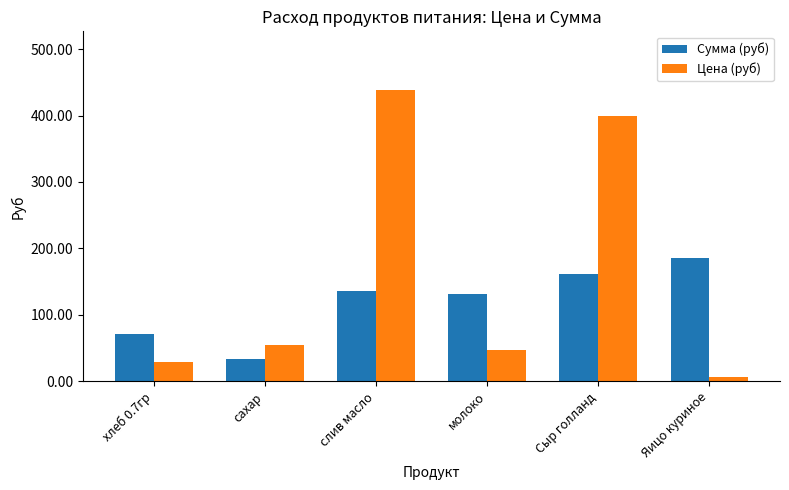

What position from the left is молоко?

4